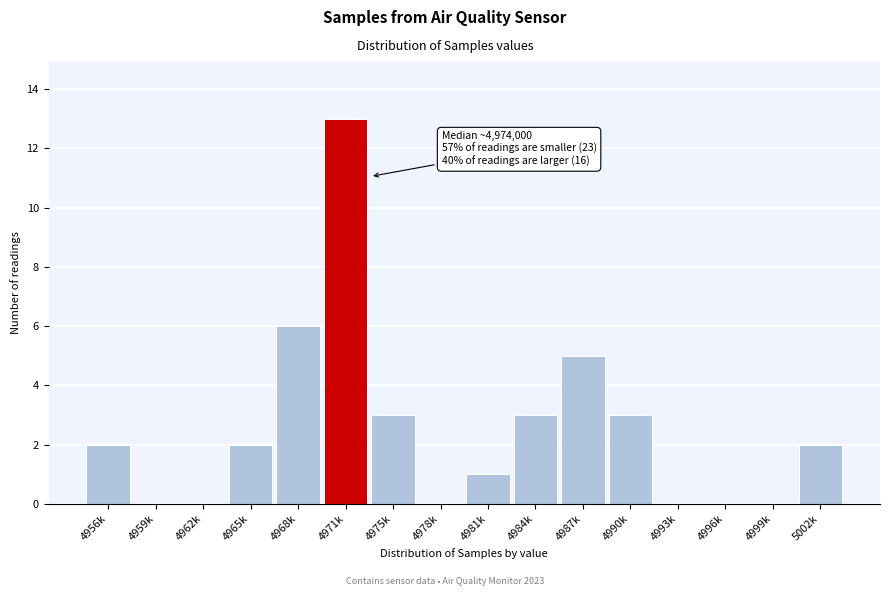

Reading right to left, list all the values displayed in this chart.

5002k=2	4999k=0	4996k=0	4993k=0	4990k=3	4987k=5	4984k=3	4981k=1	4978k=0	4975k=3	4971k=13	4968k=6	4965k=2	4962k=0	4959k=0	4956k=2